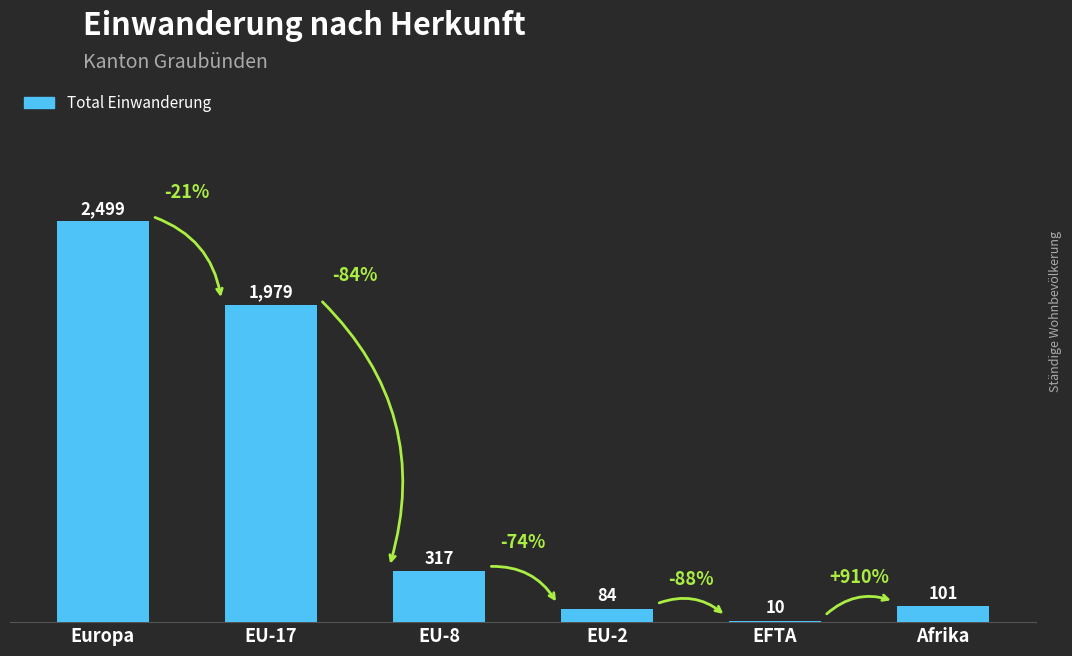

What is the ratio of the value at EU-17 to the value at EFTA?

197.9